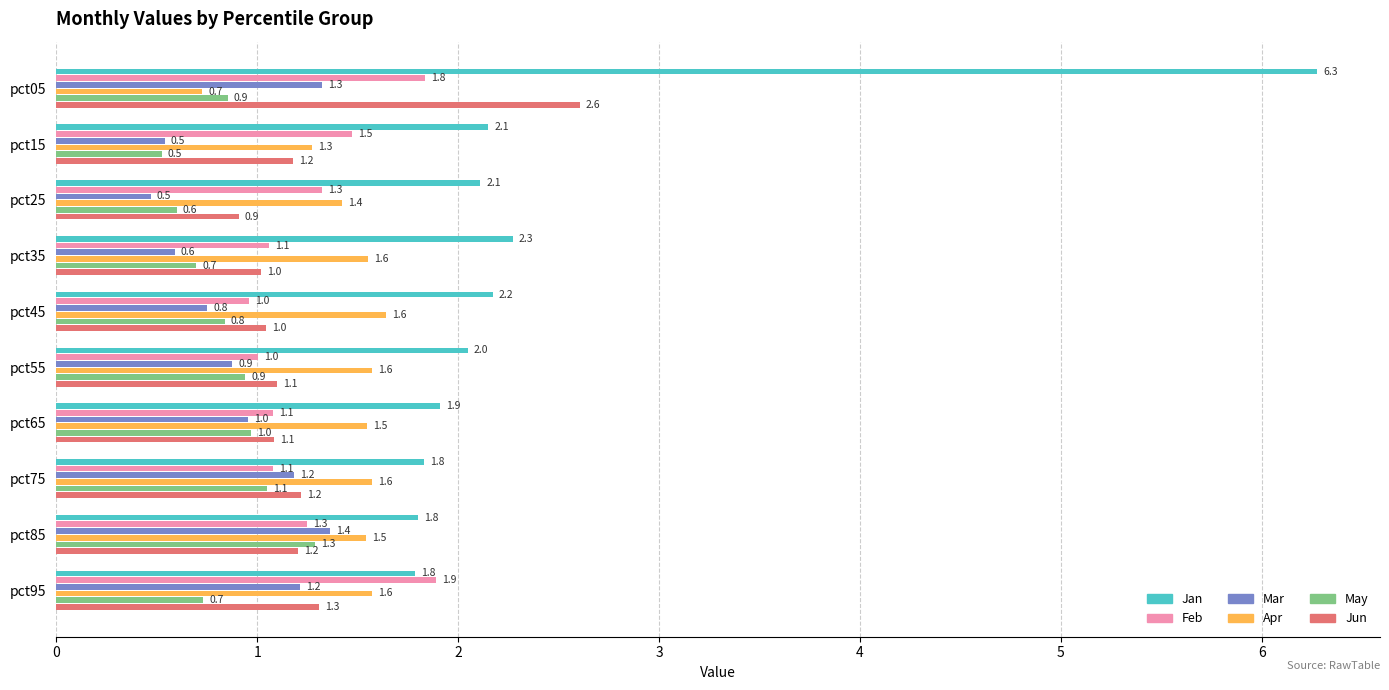

At which category is the sum across all series the highest?

pct05